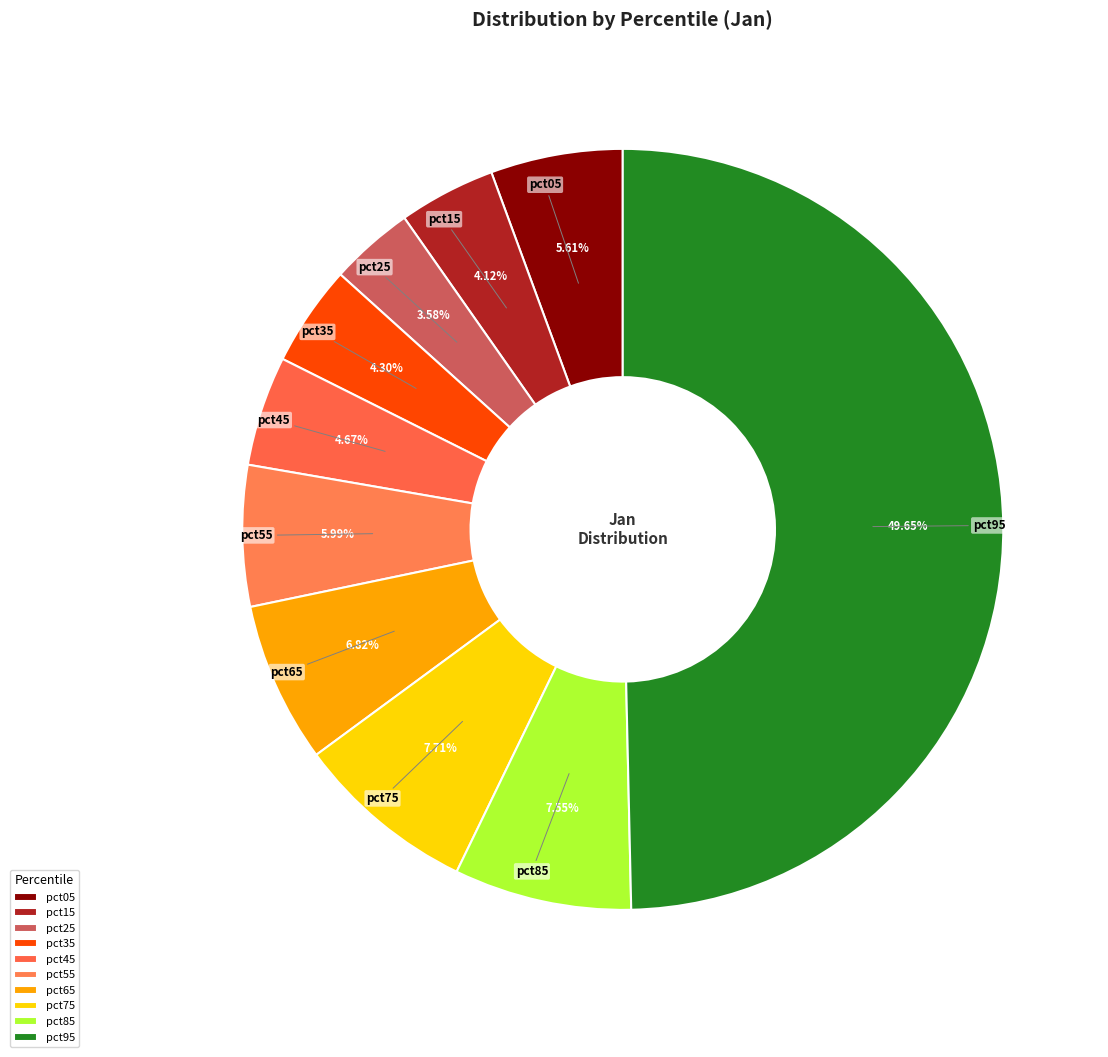

Does pct85 represent more than half of the total?

No